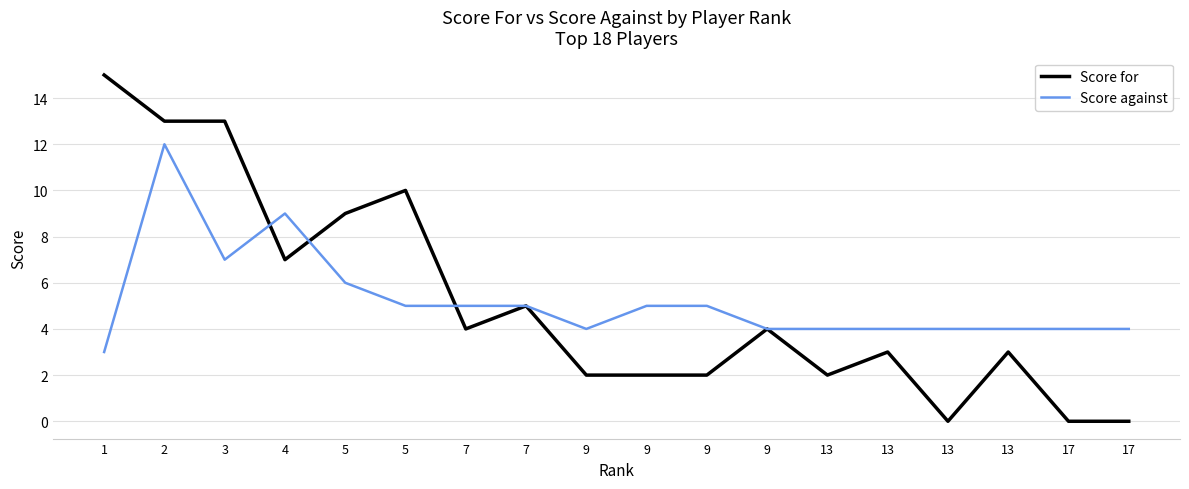

What are all the series names shown in the legend?

Score for, Score against